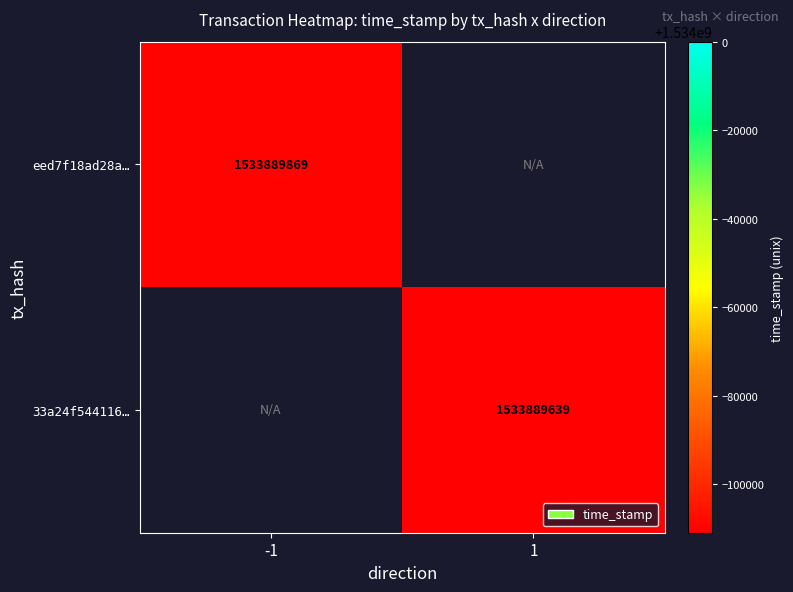

Which label corresponds to the largest value in the chart?

col_-1